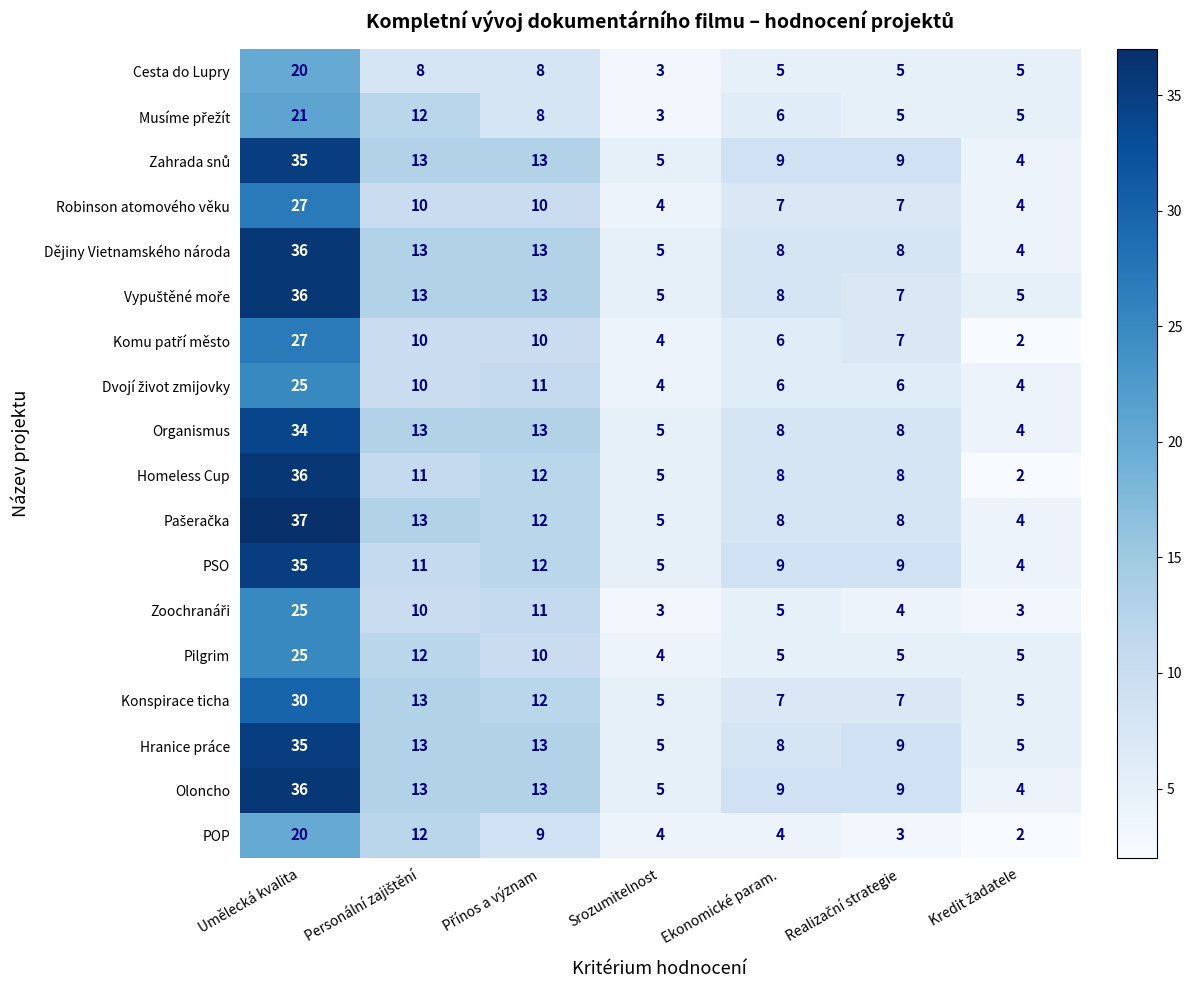

What is the total value across all series at Umělecká kvalita?

540